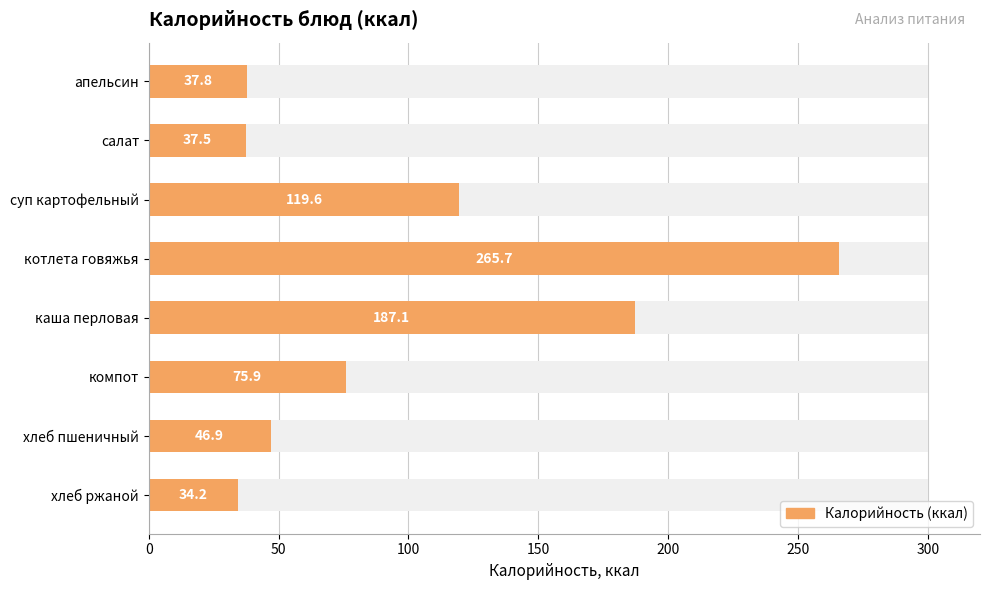

What is the maximum value shown in the chart?

265.7